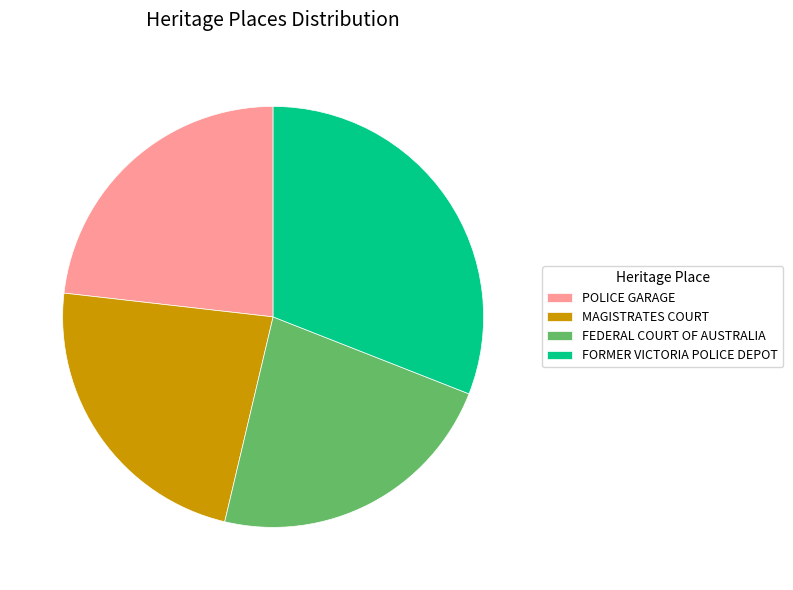

The MAGISTRATES COURT slice represents 23% of the pie. True or false?

True